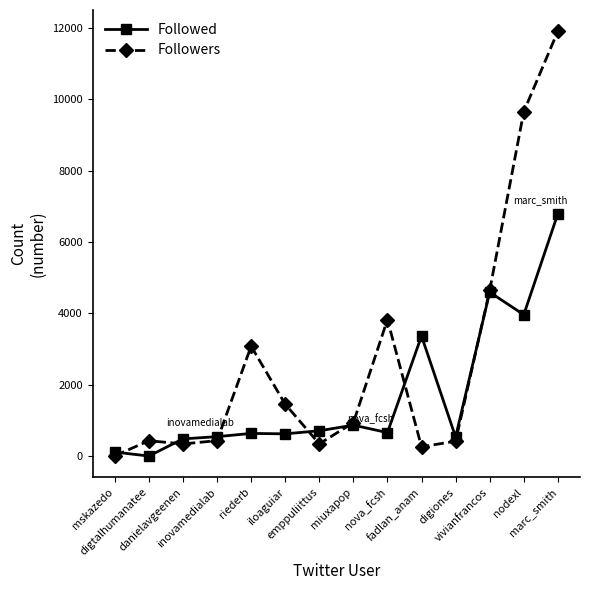

Is it true that Followed equals 6791 at marc_smith?

True